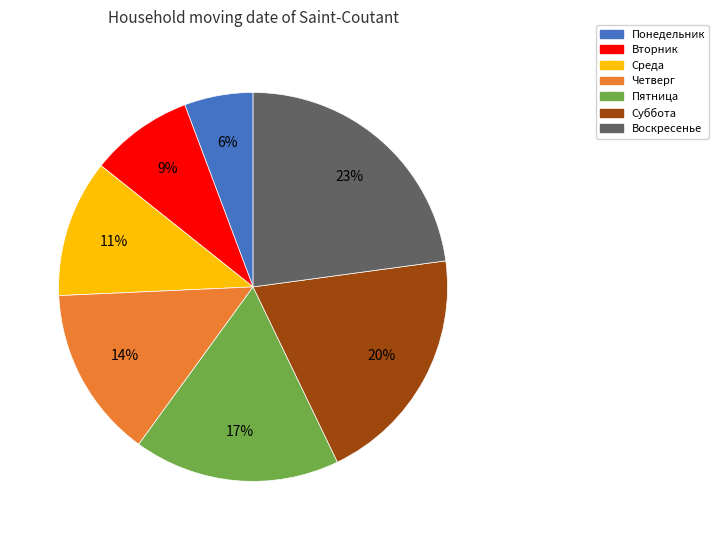

To the nearest percent, what is the difference between the Пятница and Воскресенье slice percentages?

6%